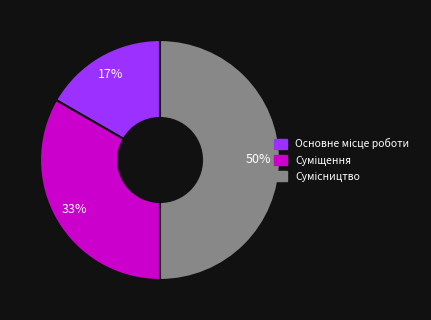

To the nearest percent, what is the difference between the largest and smallest slice percentages?

33%